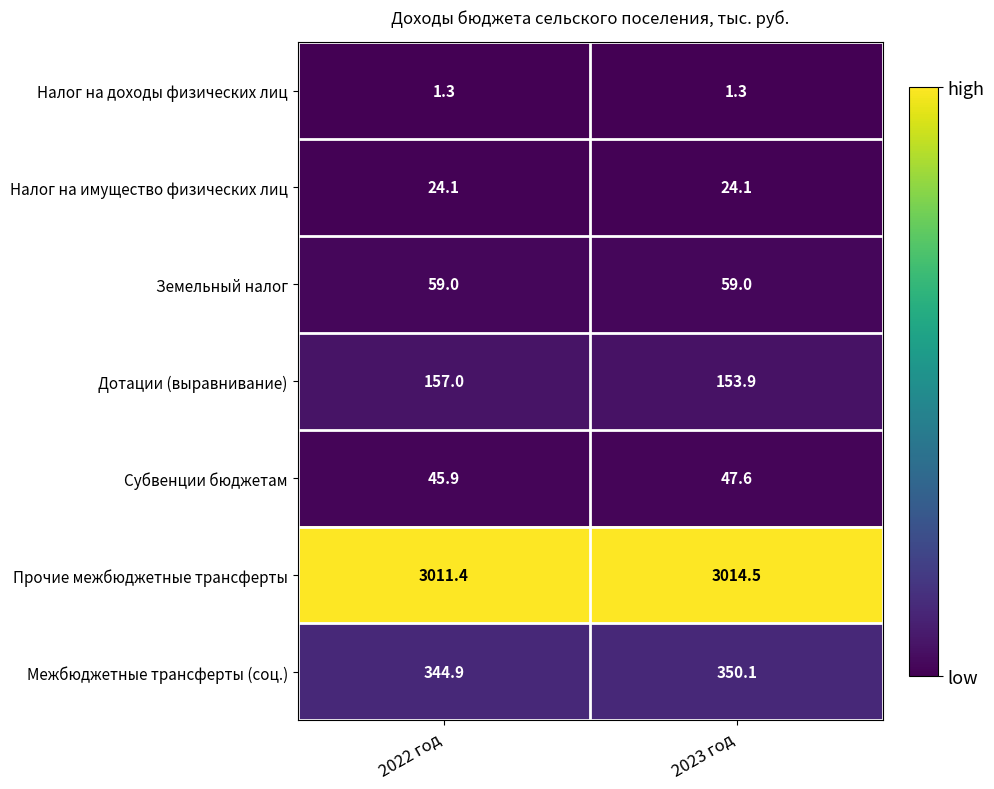

What is the maximum value shown in the chart?

3014.5